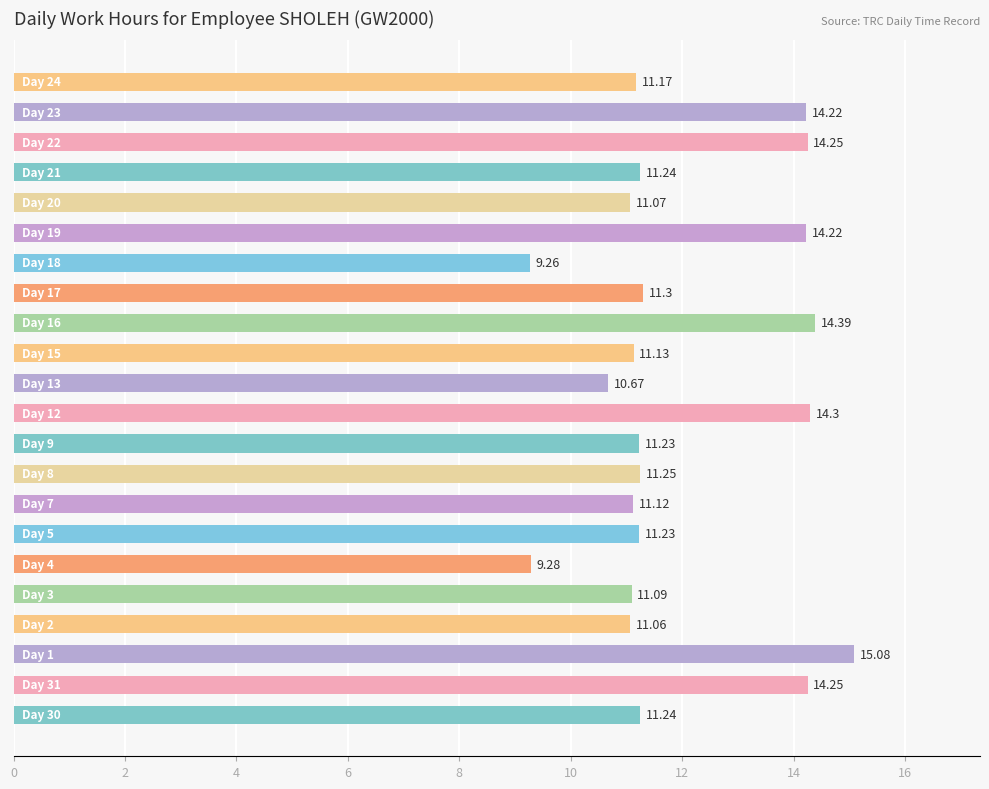

What is the difference between the maximum and minimum values?

5.8